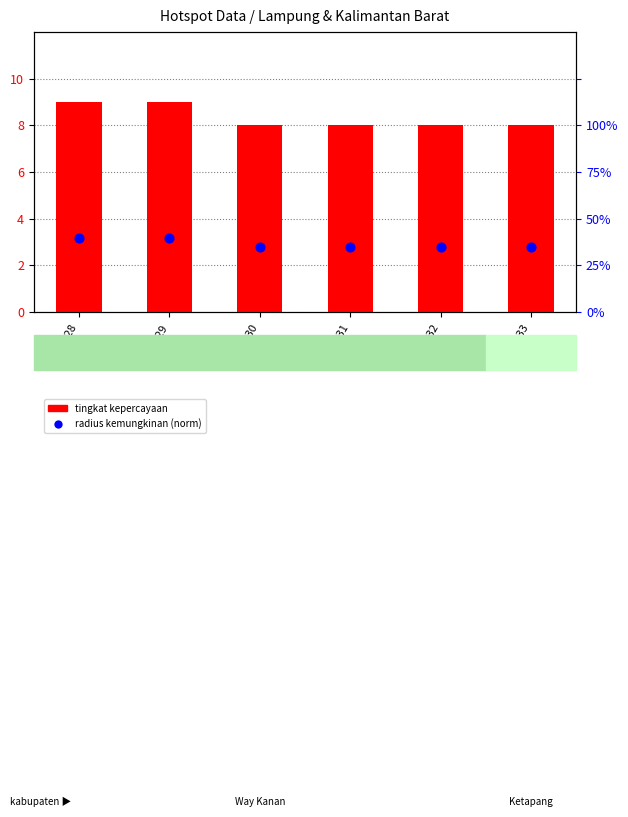

Which series has the largest total across all categories?

tingkat kepercayaan